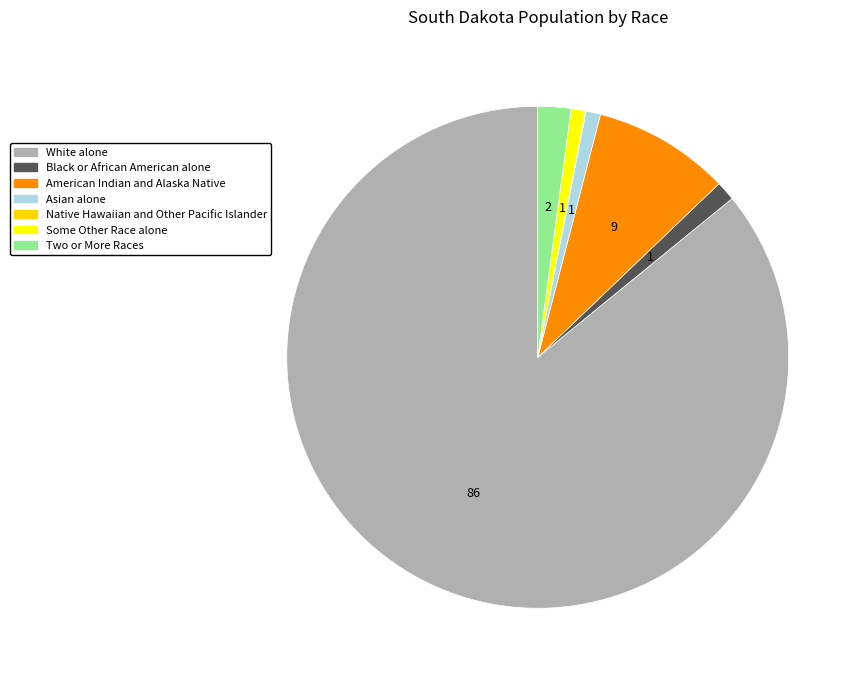

How many segments does this pie chart have?

7